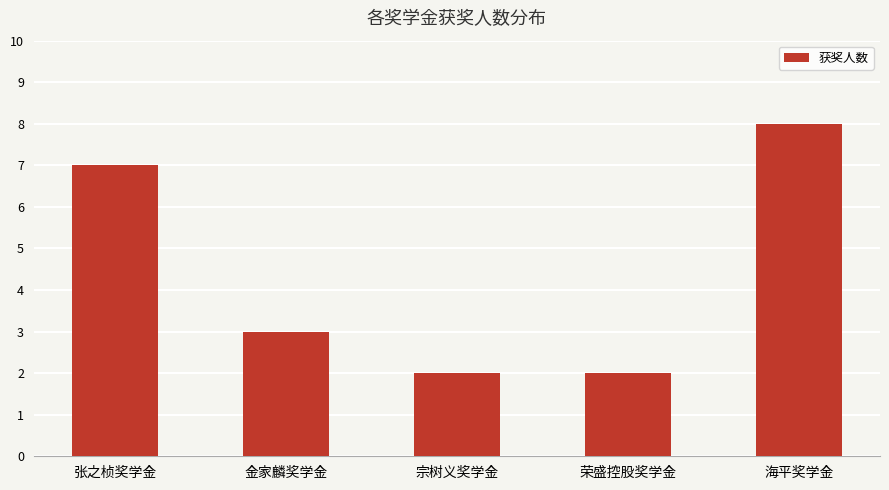

True or false: the data shows 2 at 宗树义奖学金.

True